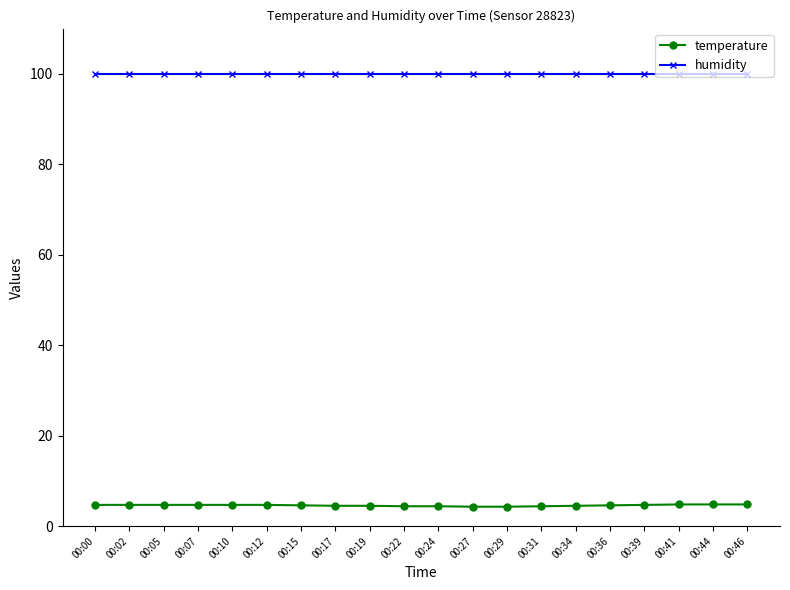

Which series has the largest total across all categories?

humidity